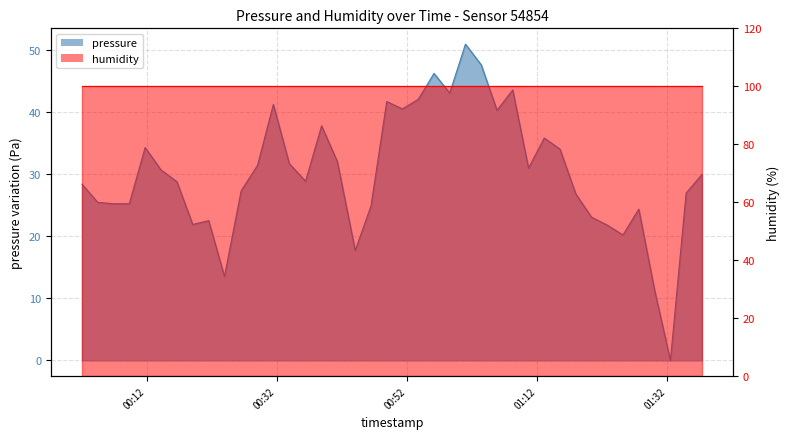

True or false: the data shows 57.1 at 30.

False